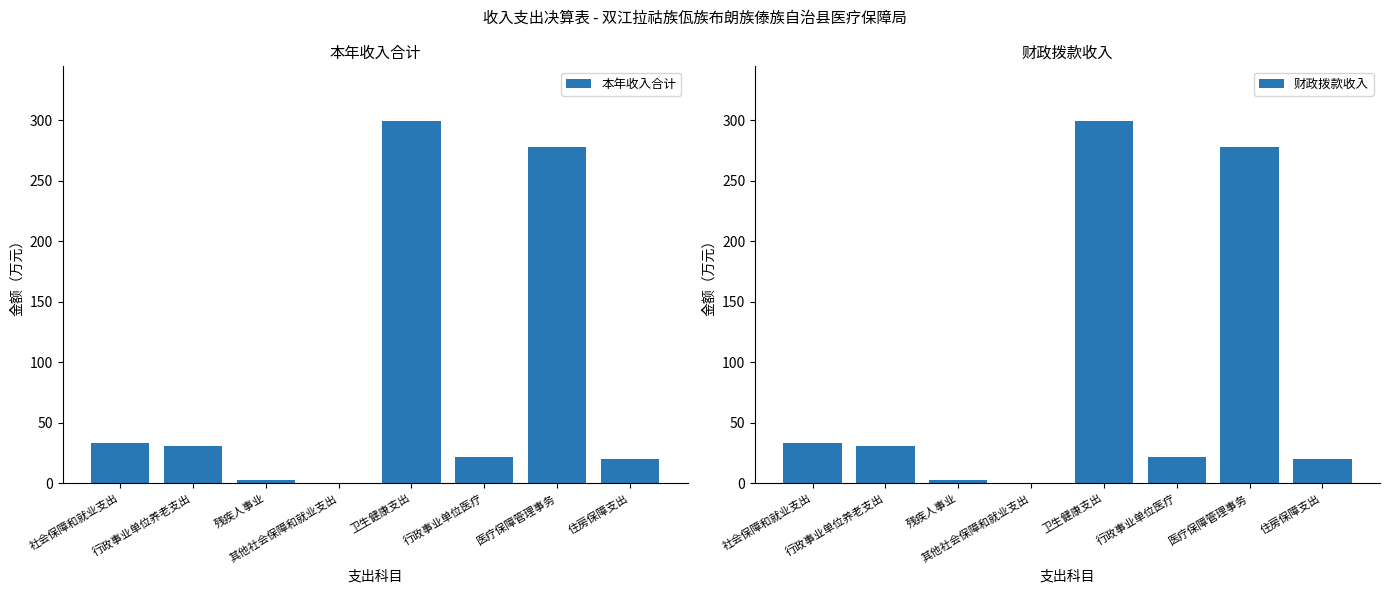

What is the label of the 5th bar from the left?

卫生健康支出